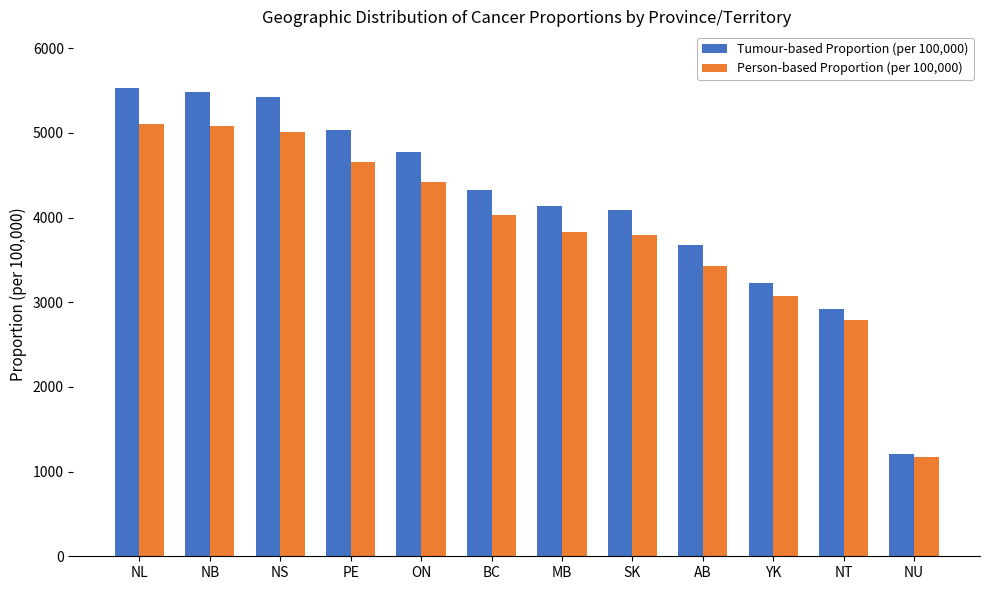

Which series has the largest range (max minus min)?

Tumour-based Proportion (per 100,000)